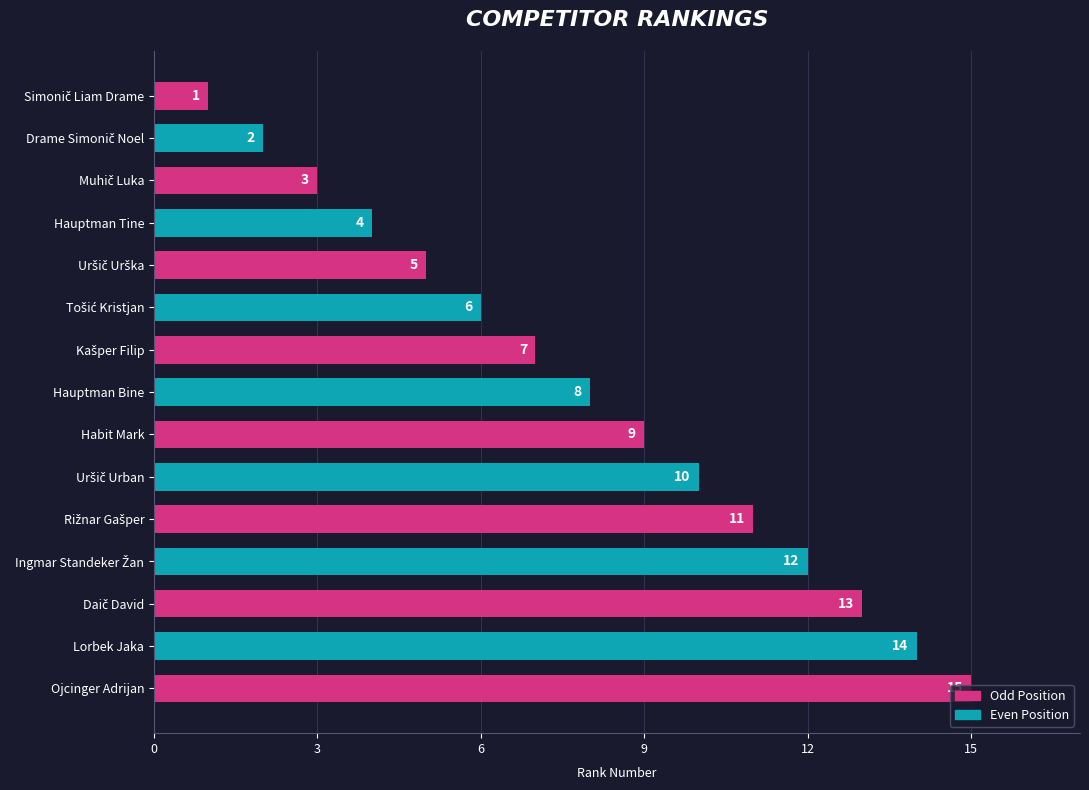

What is the greatest value displayed?

15